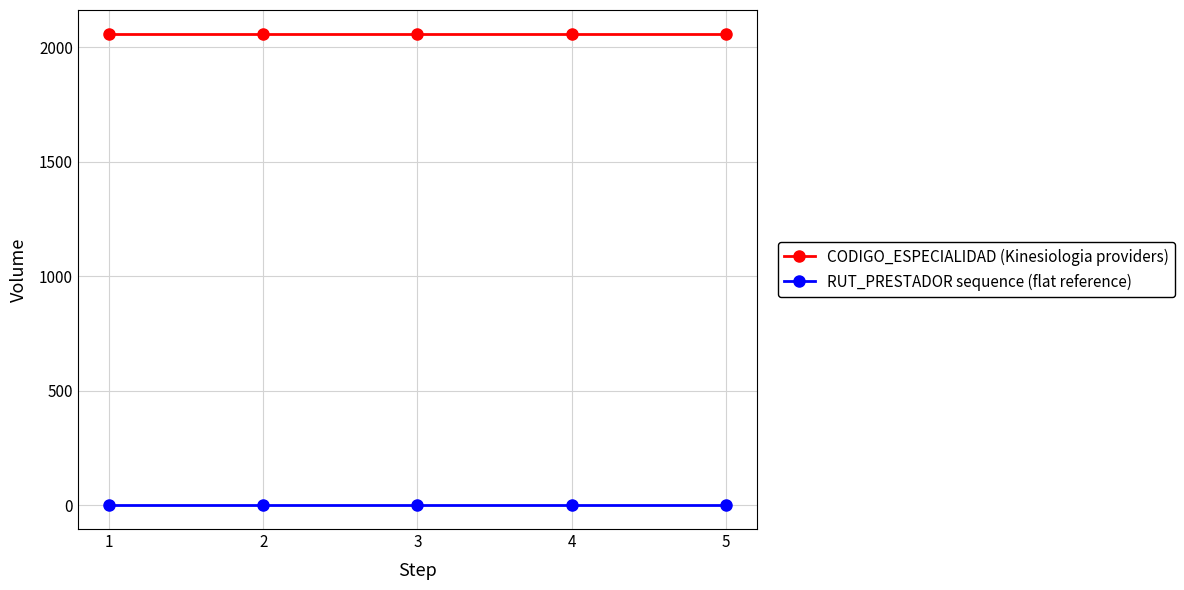

Which series has the largest total across all categories?

CODIGO_ESPECIALIDAD (Kinesiologia providers)